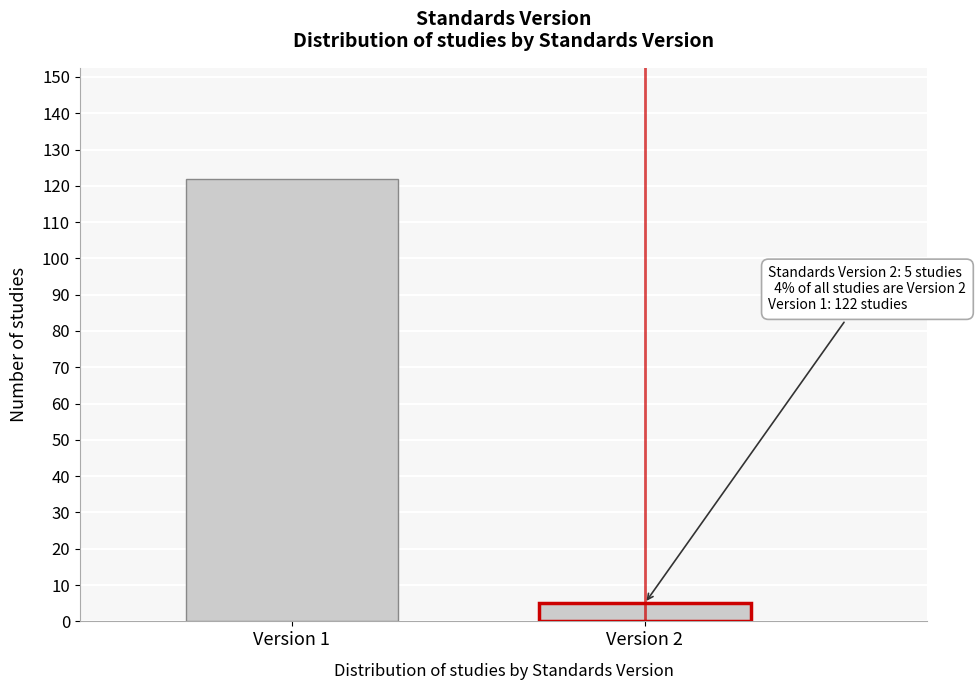

Reading left to right, what are all the values shown in this chart?

Version 1=122	Version 2=5